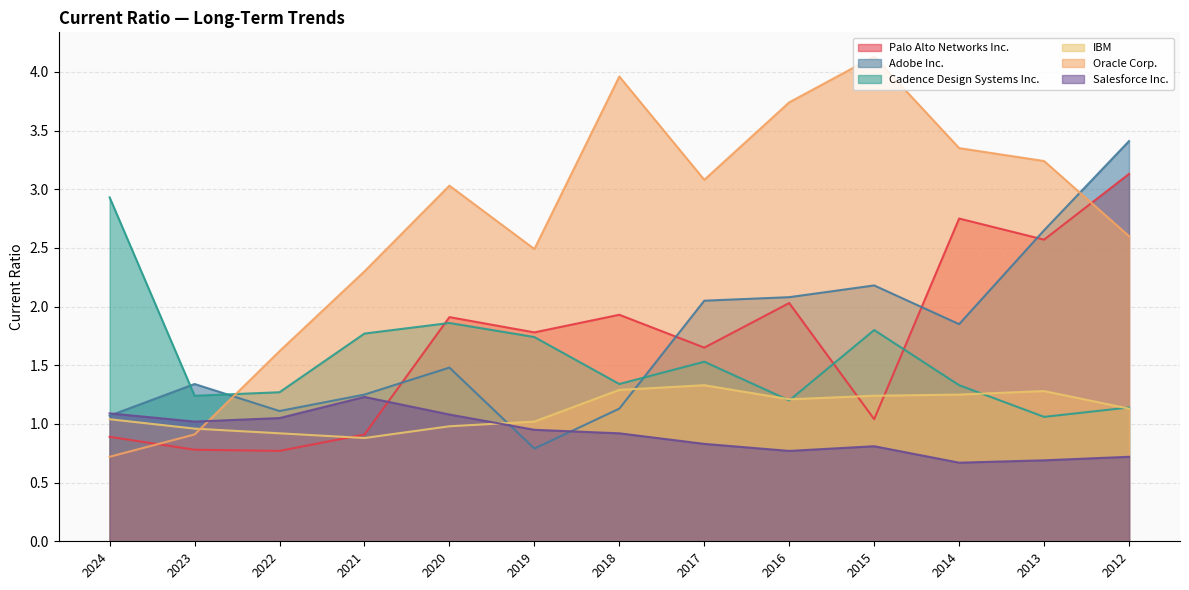

What is the spread (max minus min) of values at 2024?

2.2